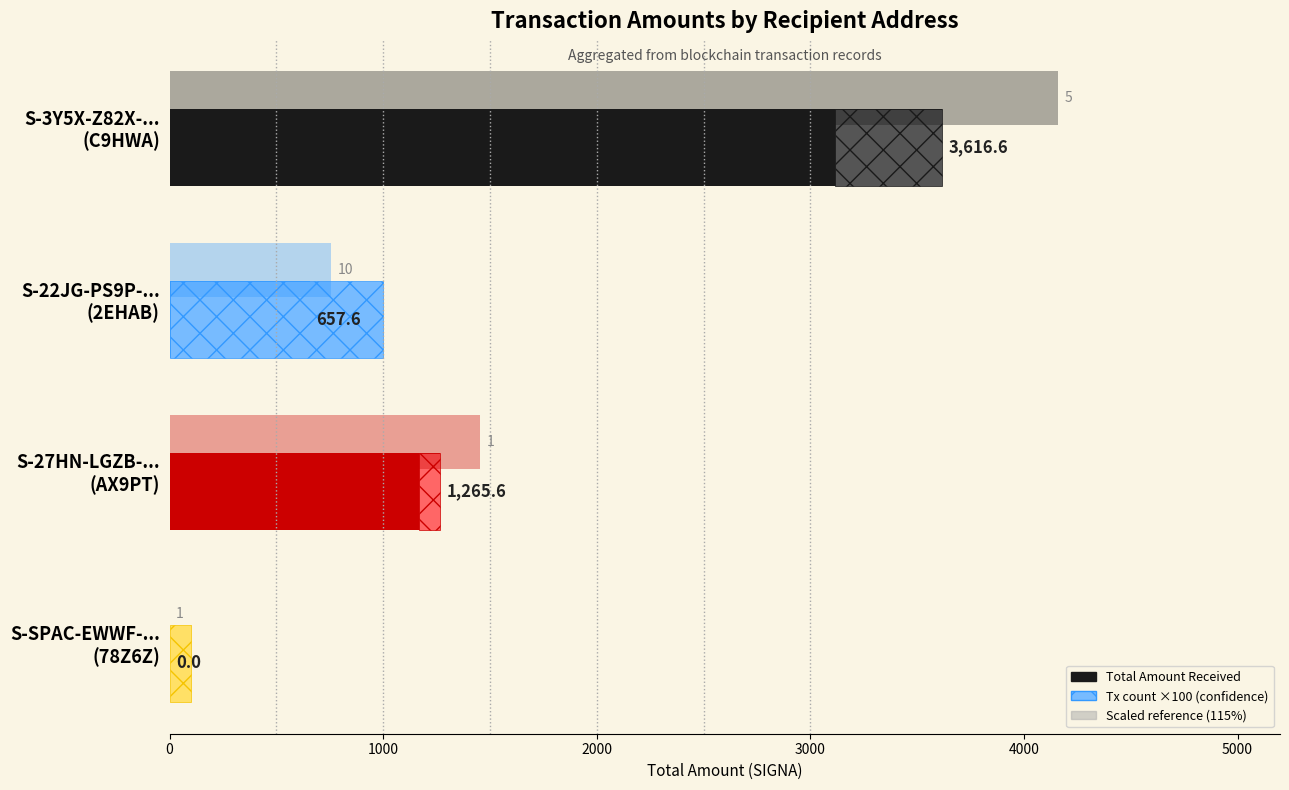

Which series has the largest range (max minus min)?

Scaled reference